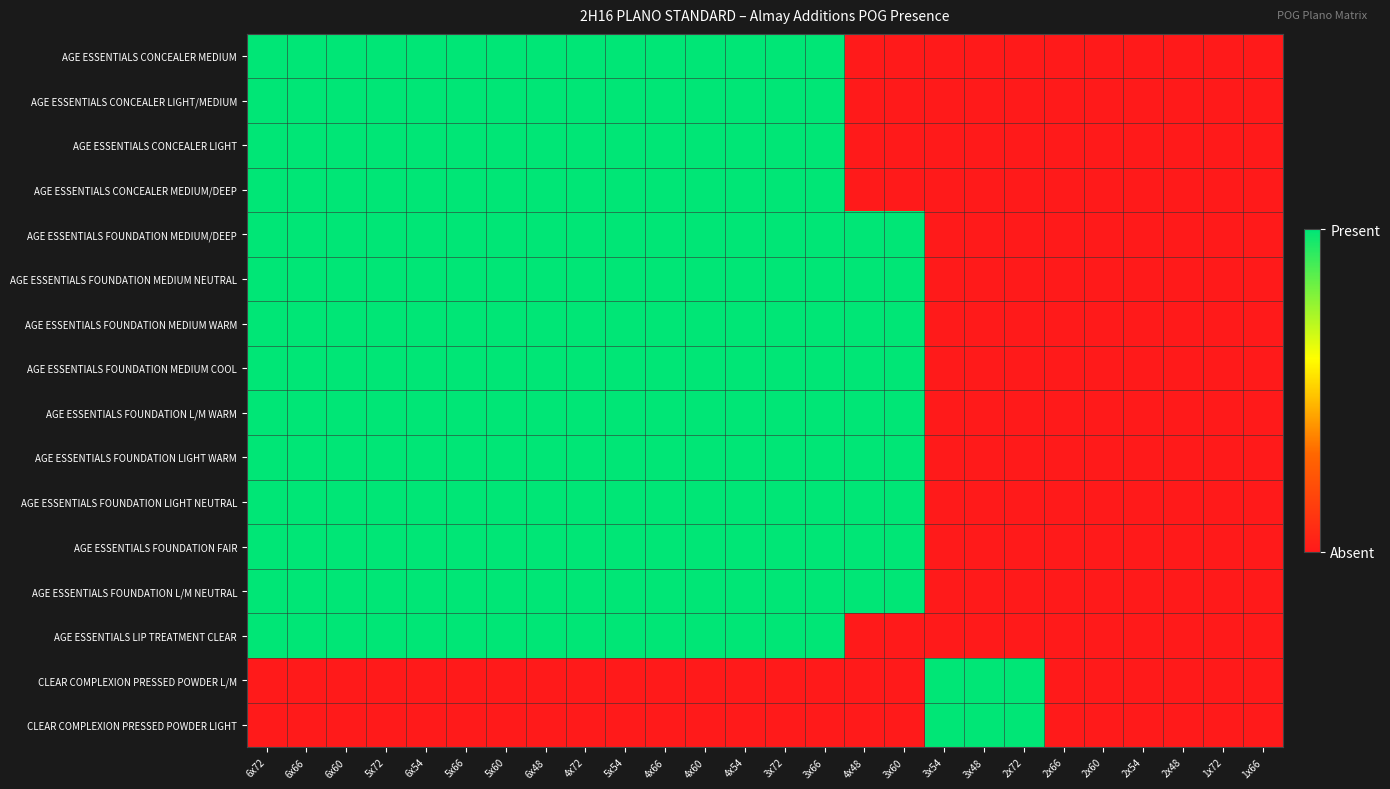

Count the number of categories in the chart.

26